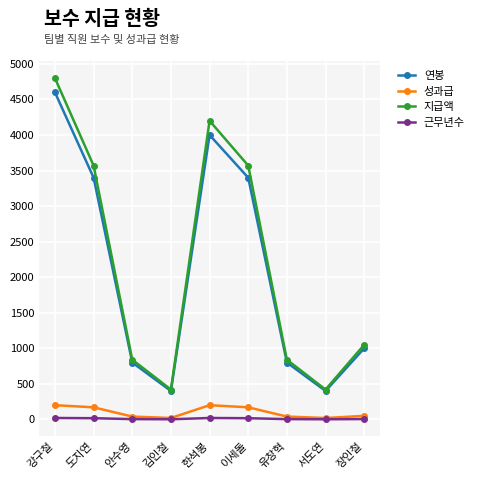

What is the total value across all series at 안수영?

1684